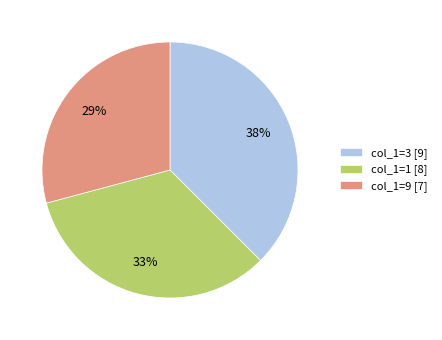

To the nearest percent, what portion does col_1=1 [8] represent?

33%